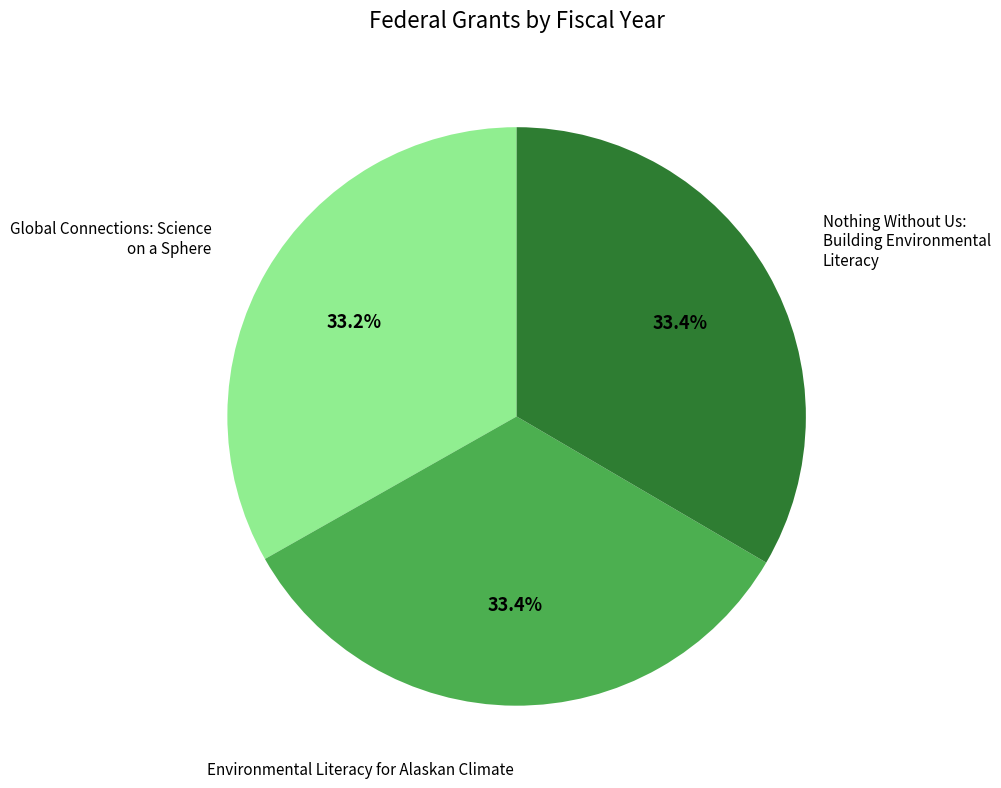

How many segments does this pie chart have?

3